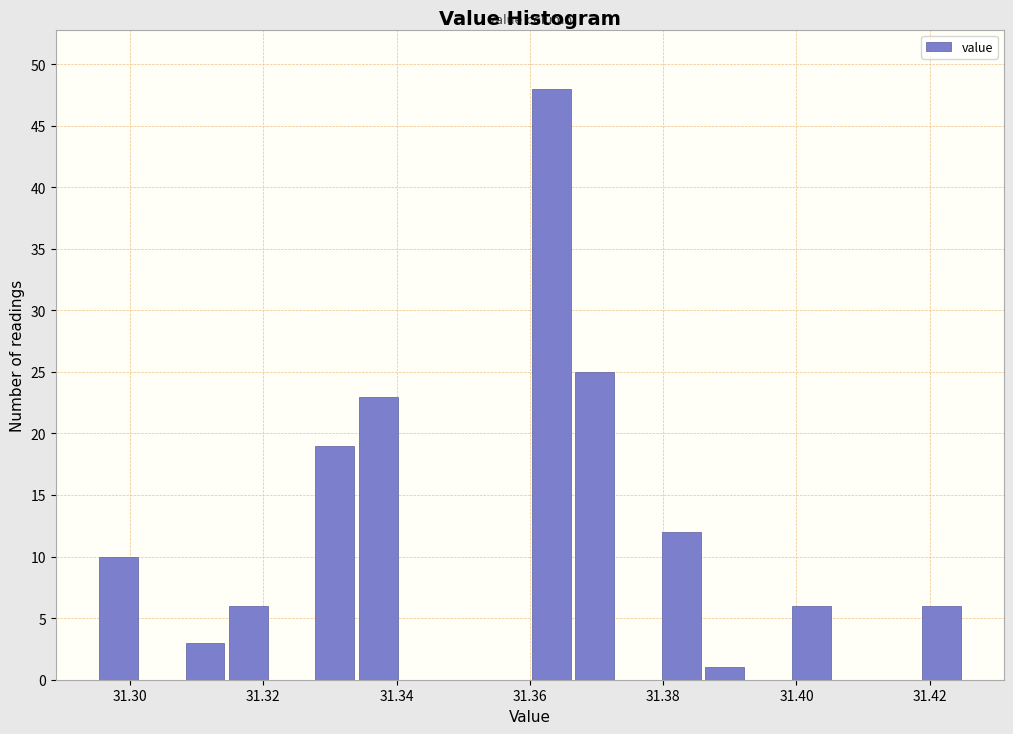

Around what value on the x-axis is the tallest bar? Give the approximate position of its centre, as read against the axis.

31.364